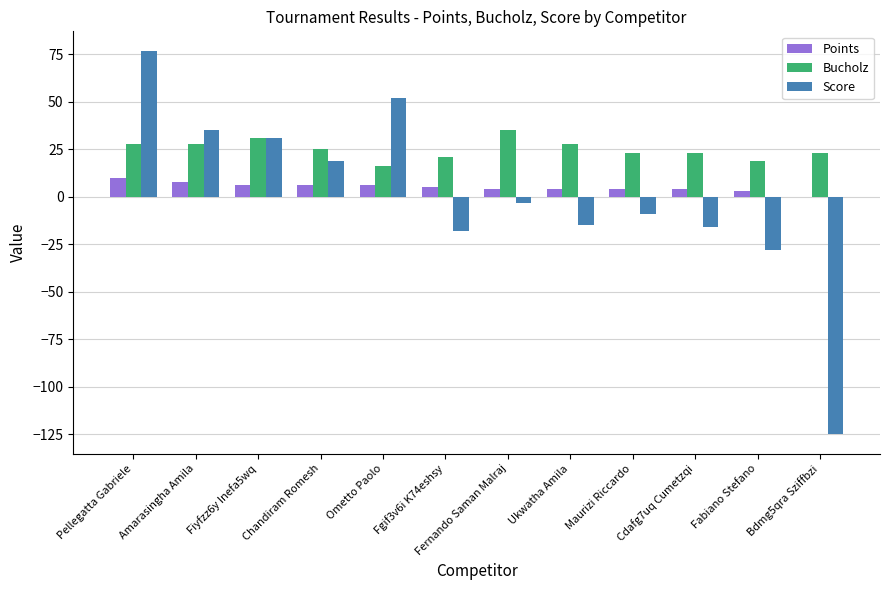

What is the total value across all series at Amarasingha Amila?

71